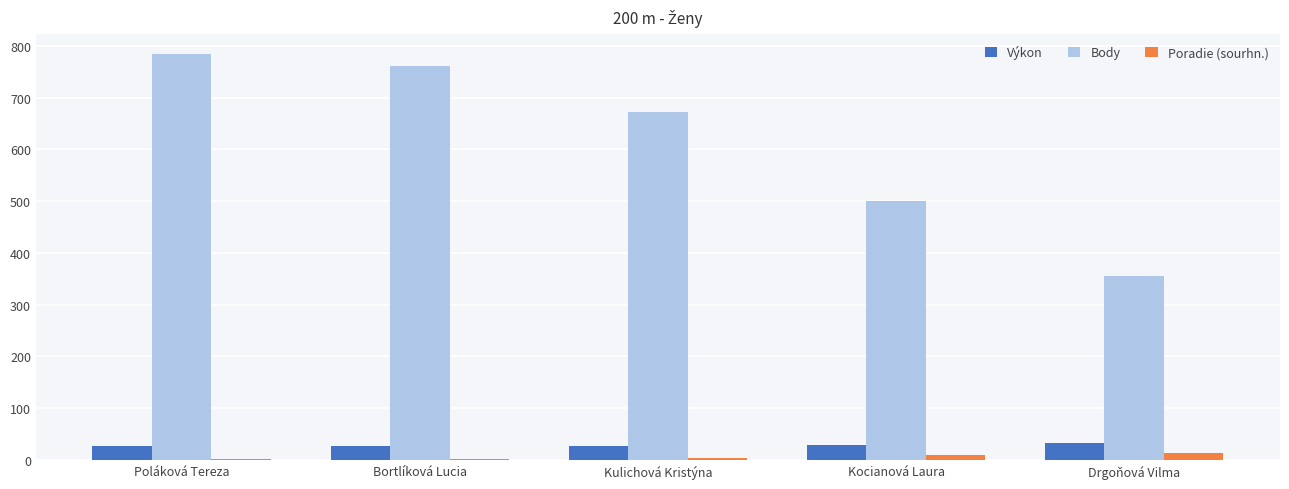

What is the average value of the Body series?

614.6